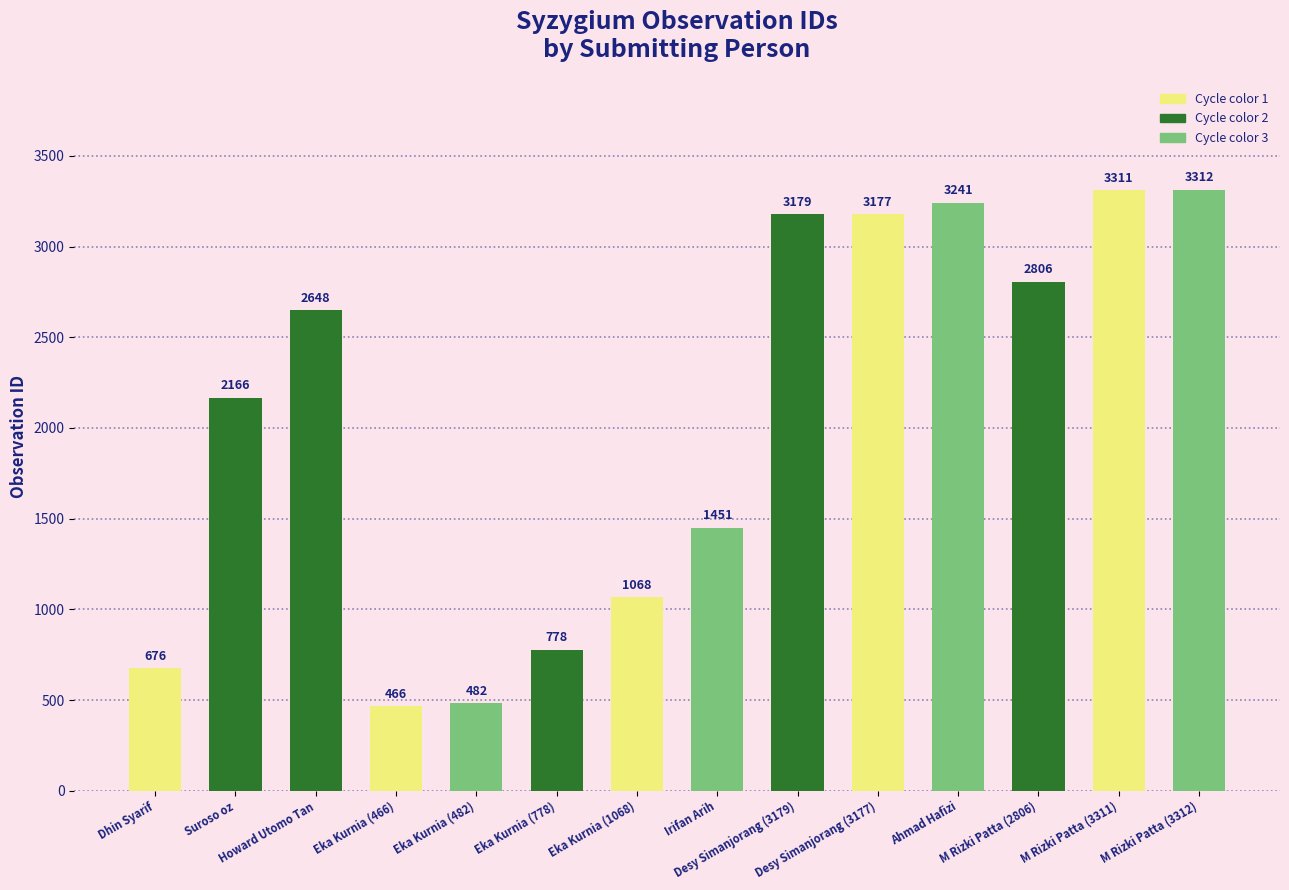

What is the ratio of the value at Desy Simanjorang (3179) to the value at Suroso oz?

1.5